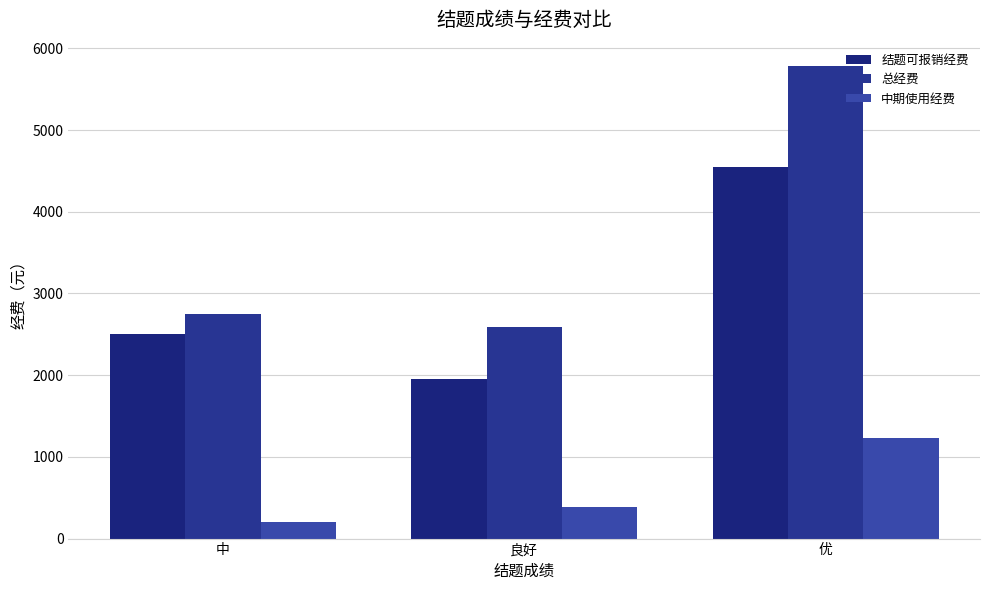

How many groups of bars are there?

3